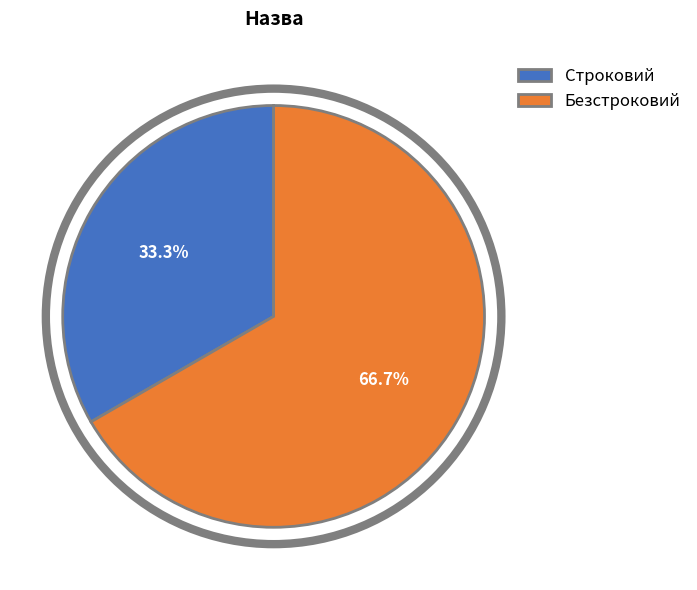

To the nearest percent, what is the combined percentage of Строковий and Безстроковий?

100%